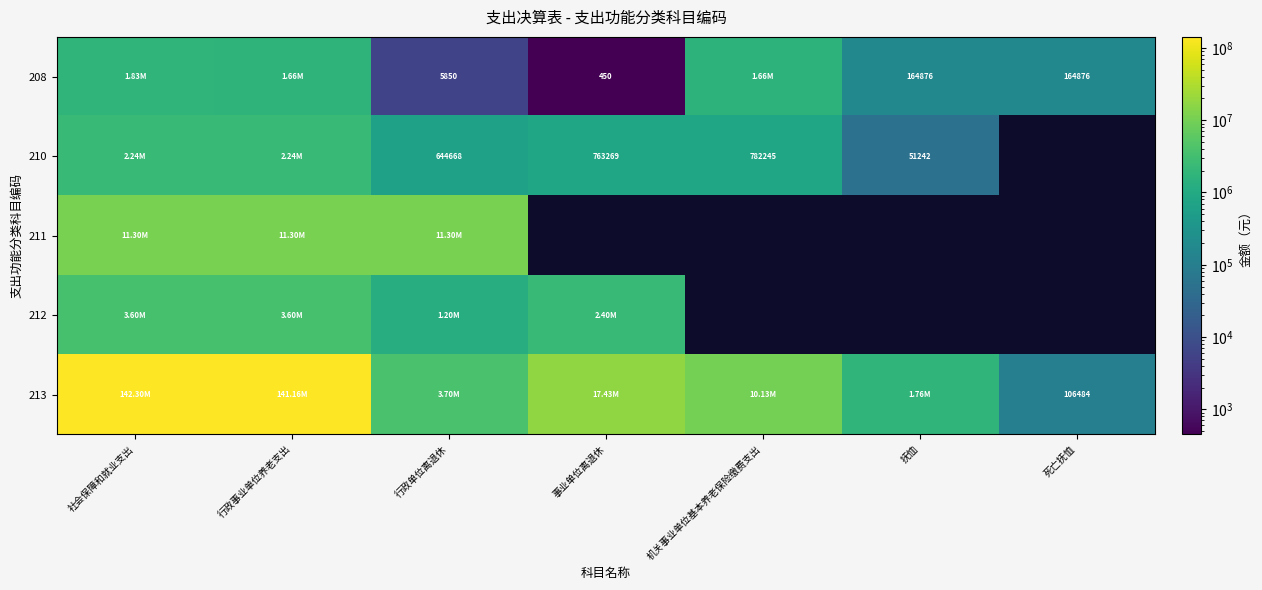

What is the difference between the maximum and minimum values in the 212 series?

3600000.0